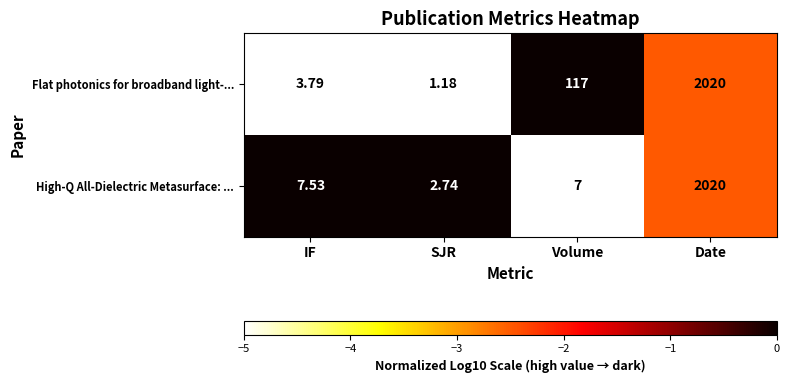

Between IF and Volume, which series saw the biggest shift?

Flat photonics for broadband light-...